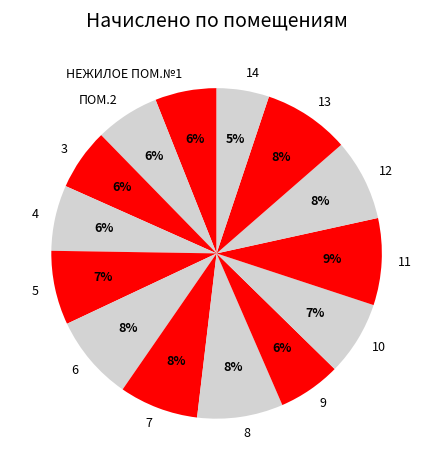

Does 8 represent more than half of the total?

No